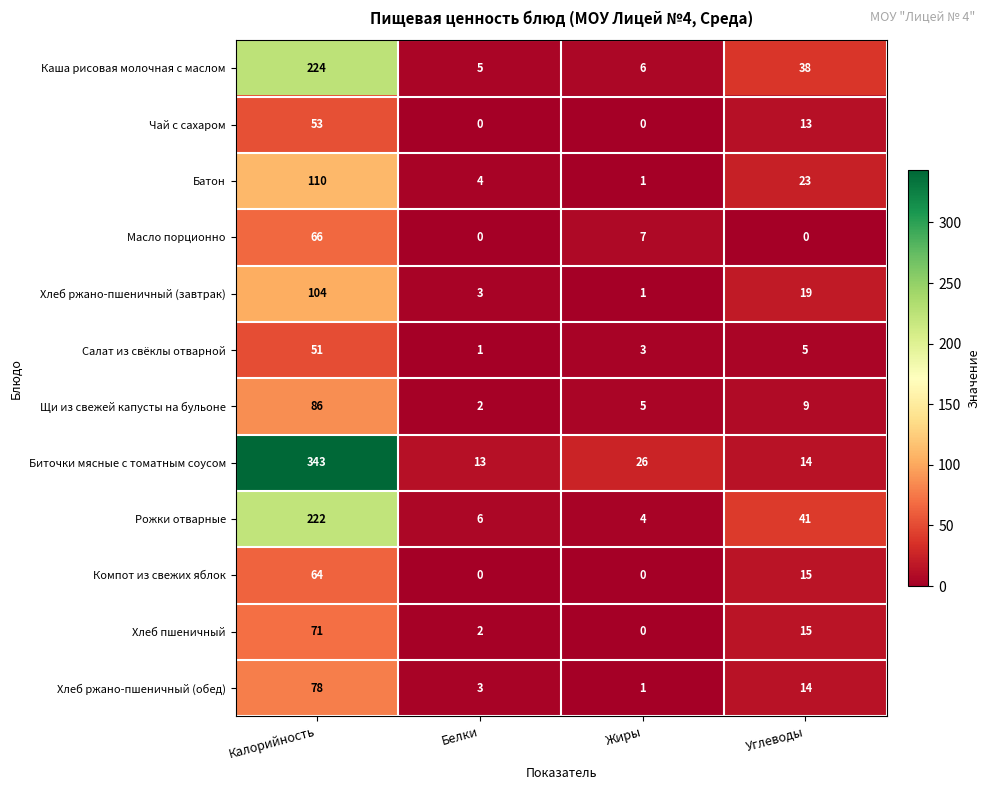

What is the sum of the Салат из свёклы отварной values at Жиры and Белки?

4